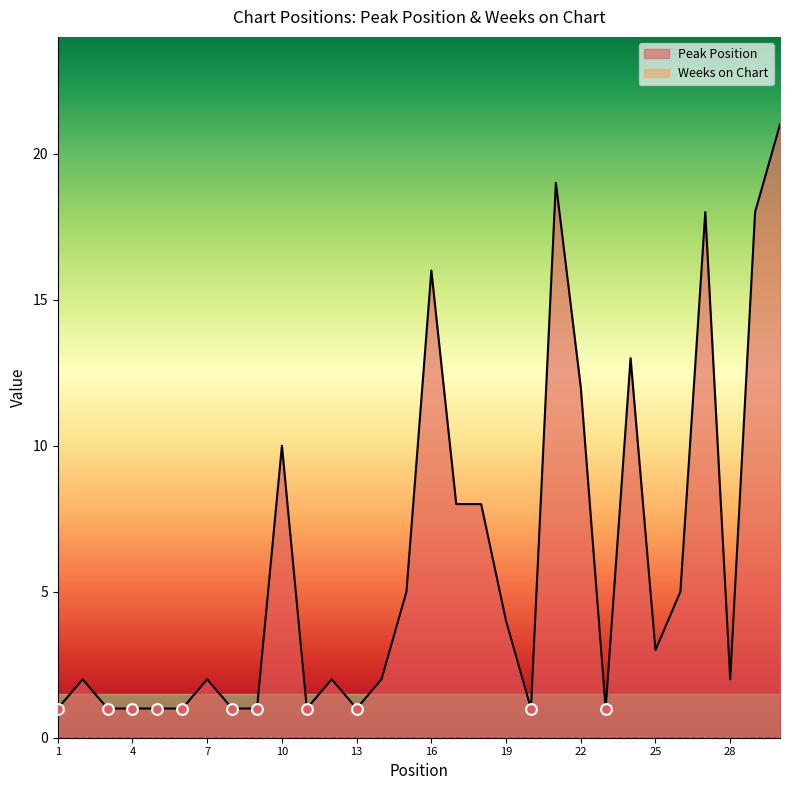

What is the change in value from 14 to 16?

+14